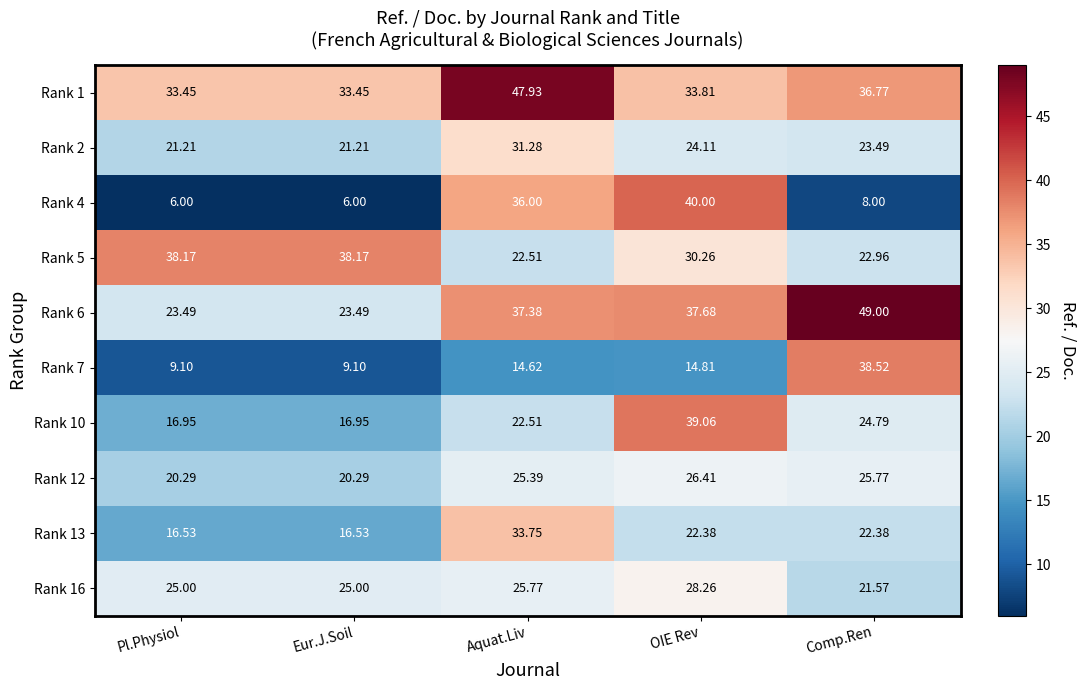

List the series in order of their peak value, lowest first.

Rank 12, Rank 16, Rank 2, Rank 13, Rank 5, Rank 7, Rank 10, Rank 4, Rank 1, Rank 6